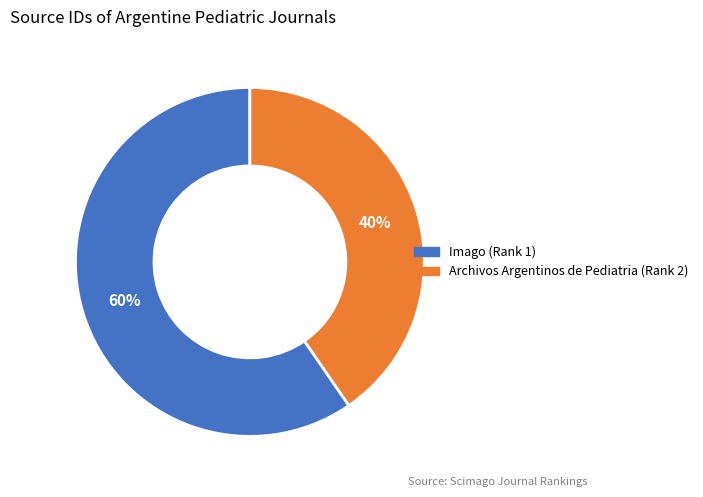

Which category has the smallest portion of the pie?

Archivos Argentinos de Pediatria (Rank 2)